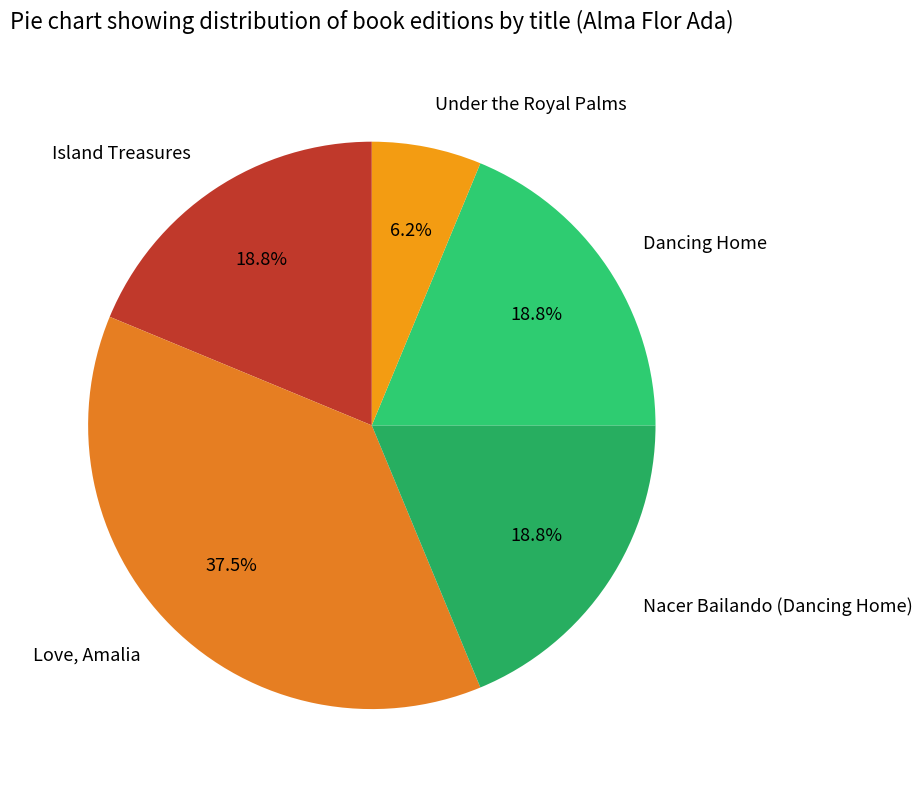

To the nearest percent, what is the difference between the largest and smallest slice percentages?

31%